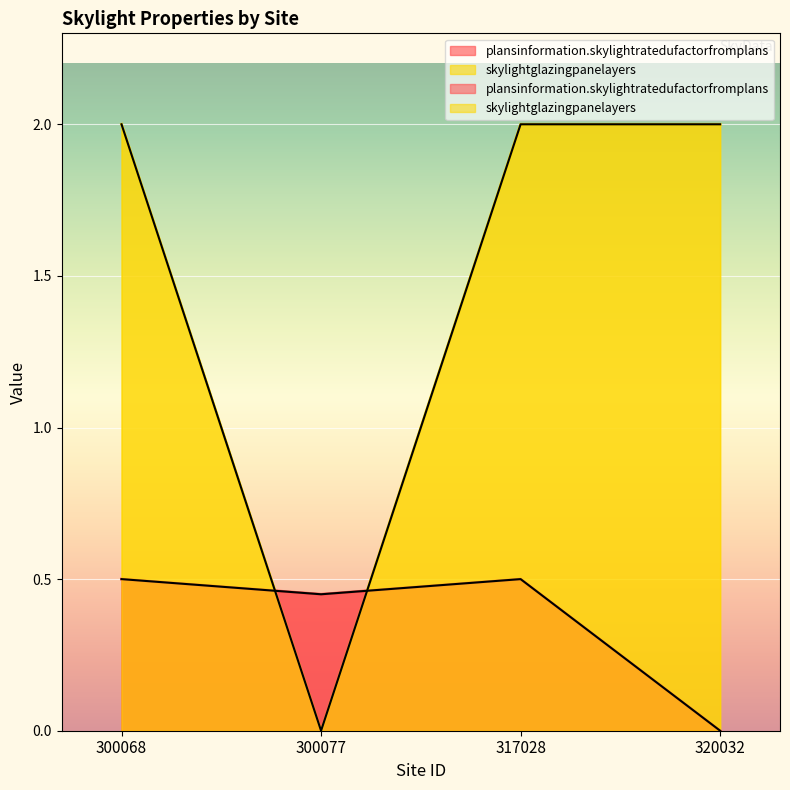

Reading right to left, extract all data points from this chart.

plansinformation.skylightratedufactorfromplans: 0.0	0.5	0.5	0.5
skylightglazingpanelayers: 2.0	2.0	0.0	2.0